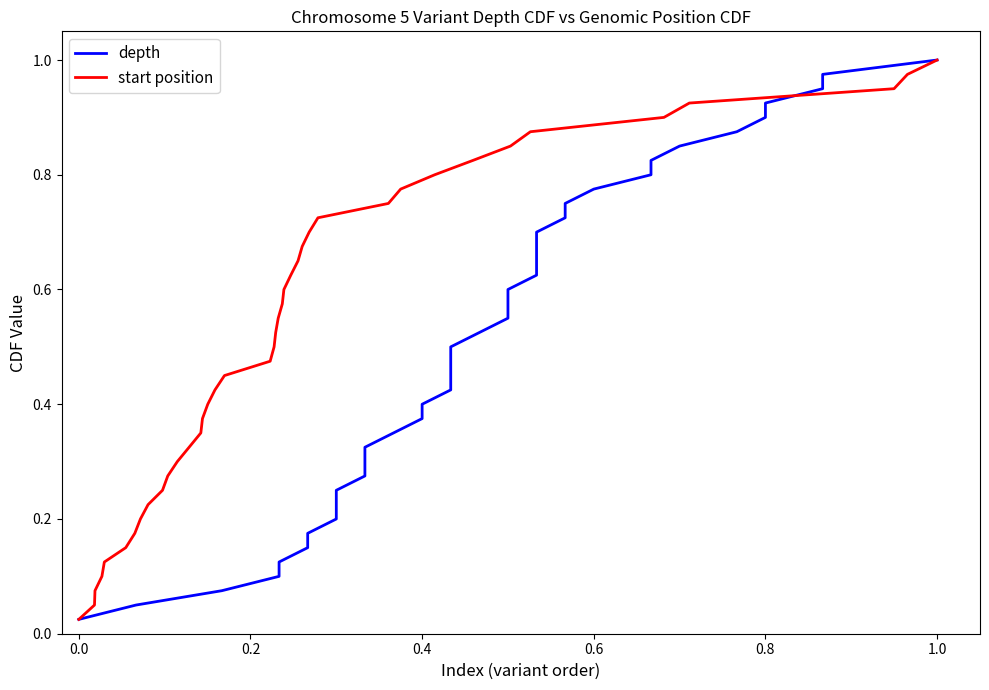

What is the sum of all start position values?

20.5